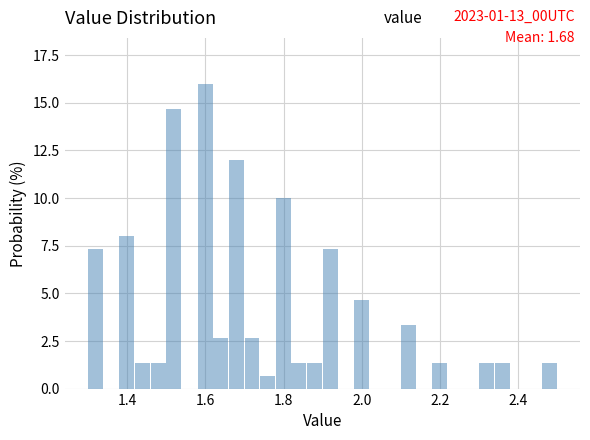

Read against the x-axis, roughly where is the centre of the tallest bar?

1.60